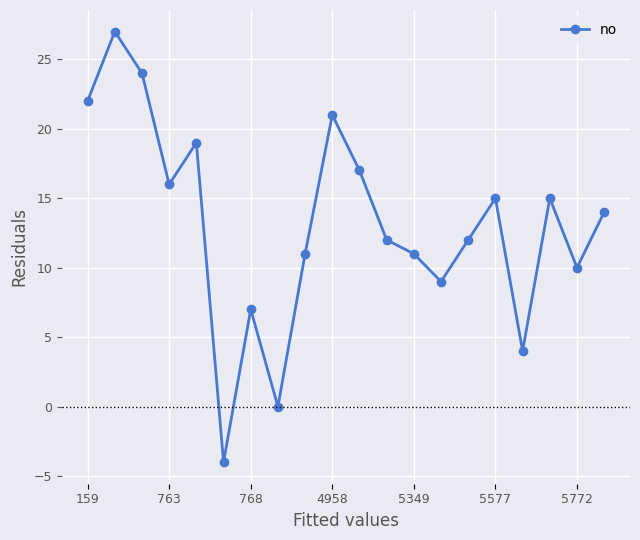

What is the maximum value shown in the chart?

27